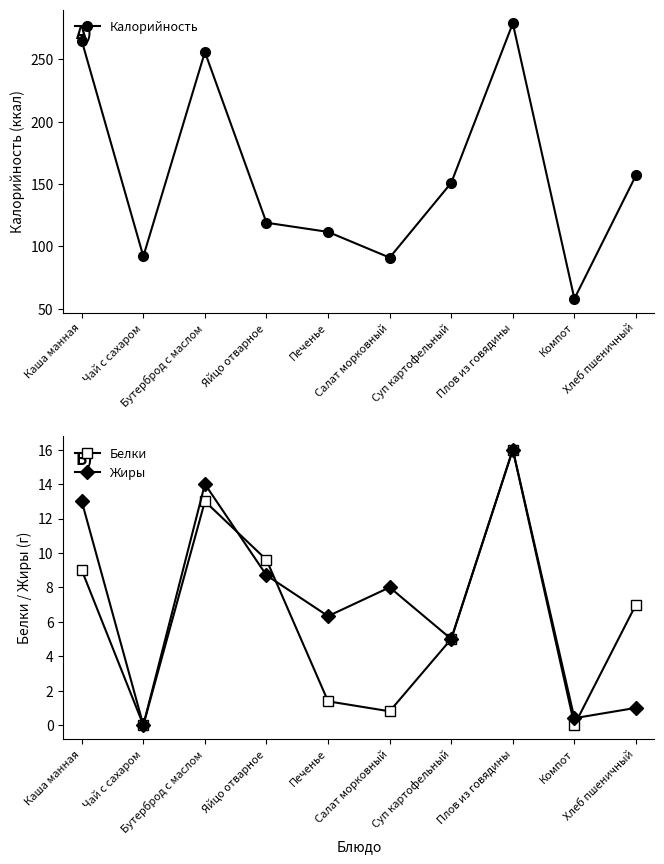

At which label does Калорийность first exceed 151?

Каша манная